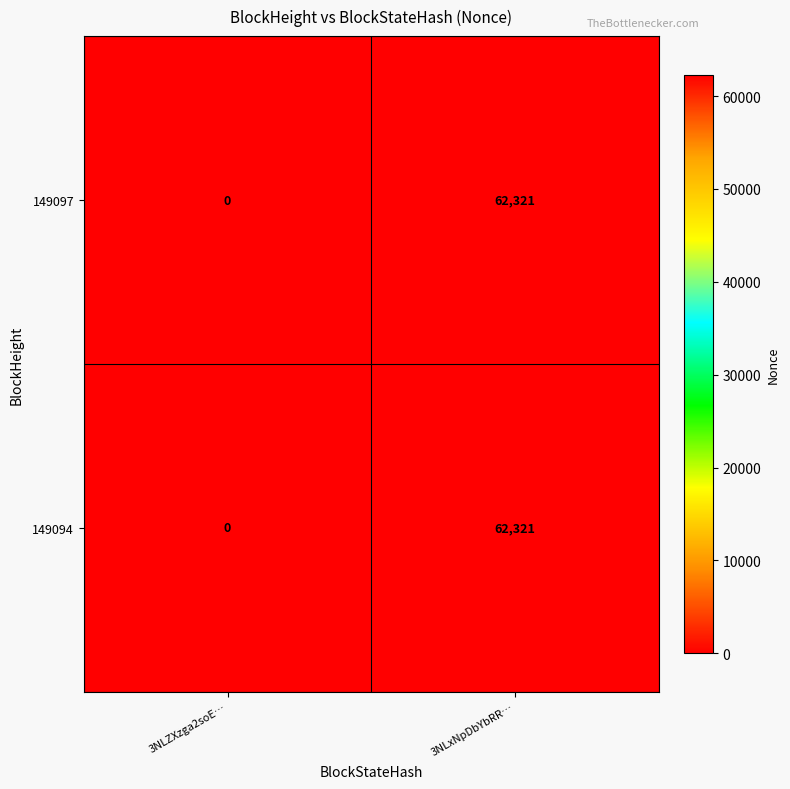

How many values in the 149097 series are below 62321?

1